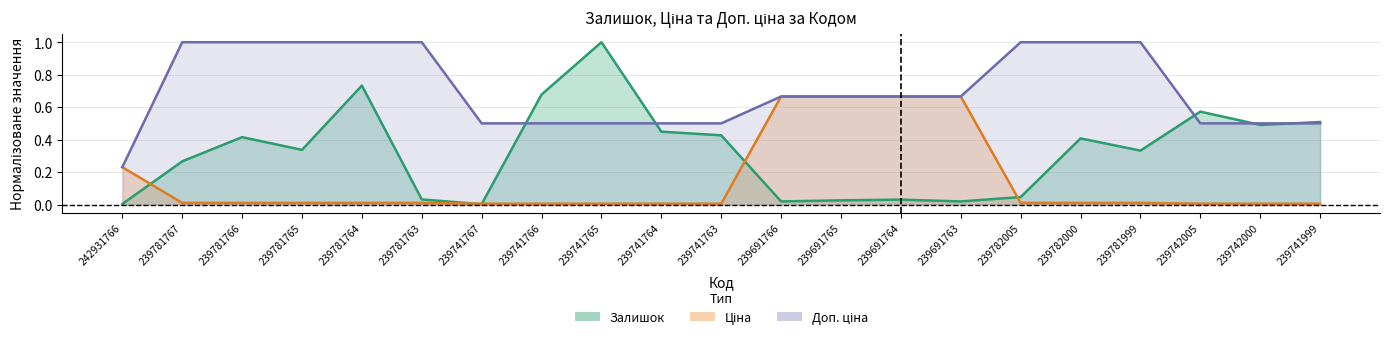

What is the spread (max minus min) of values at 239691764?

0.6